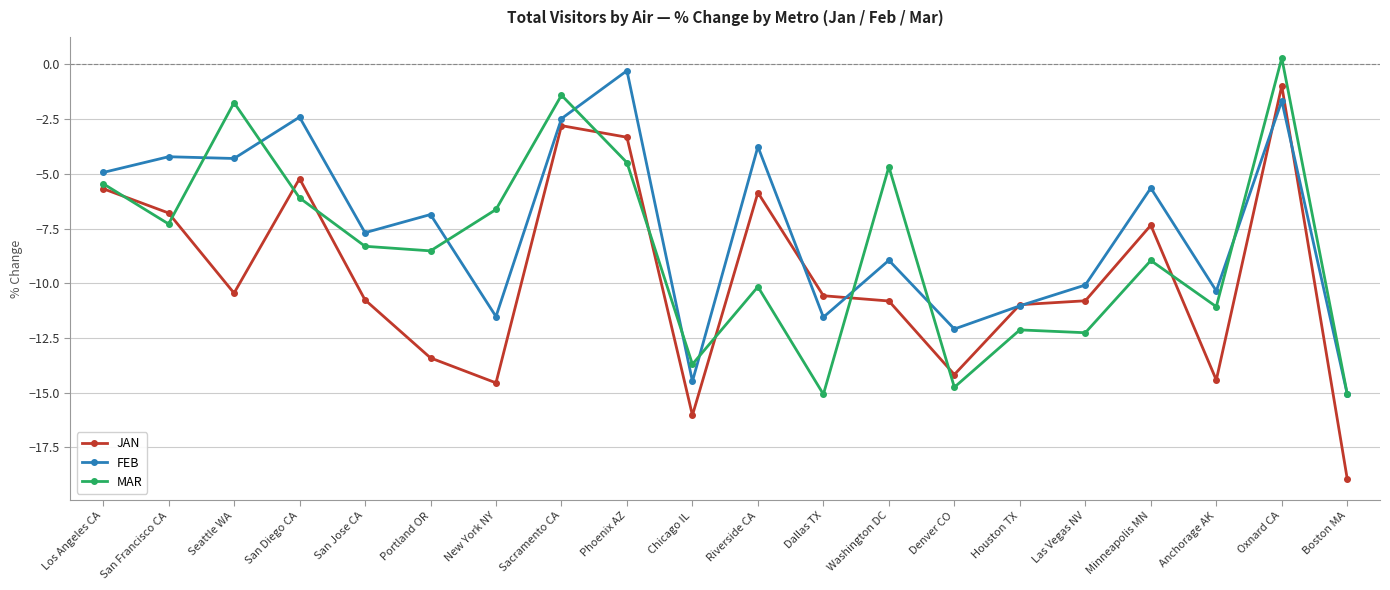

At which category is the sum across all series the highest?

Oxnard CA